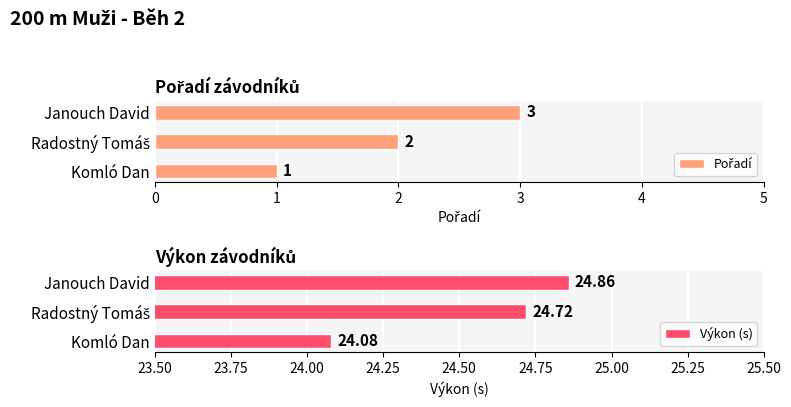

What is the maximum value shown in the chart?

24.9